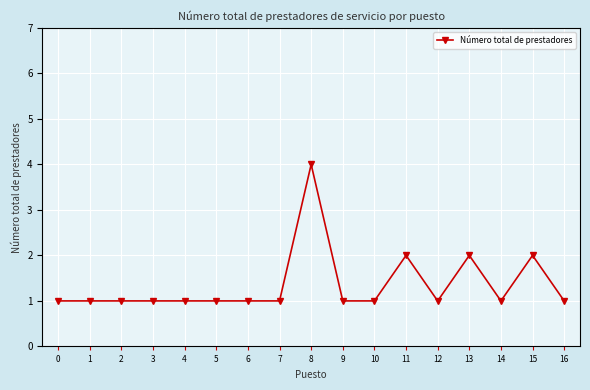

What is the greatest value displayed?

4